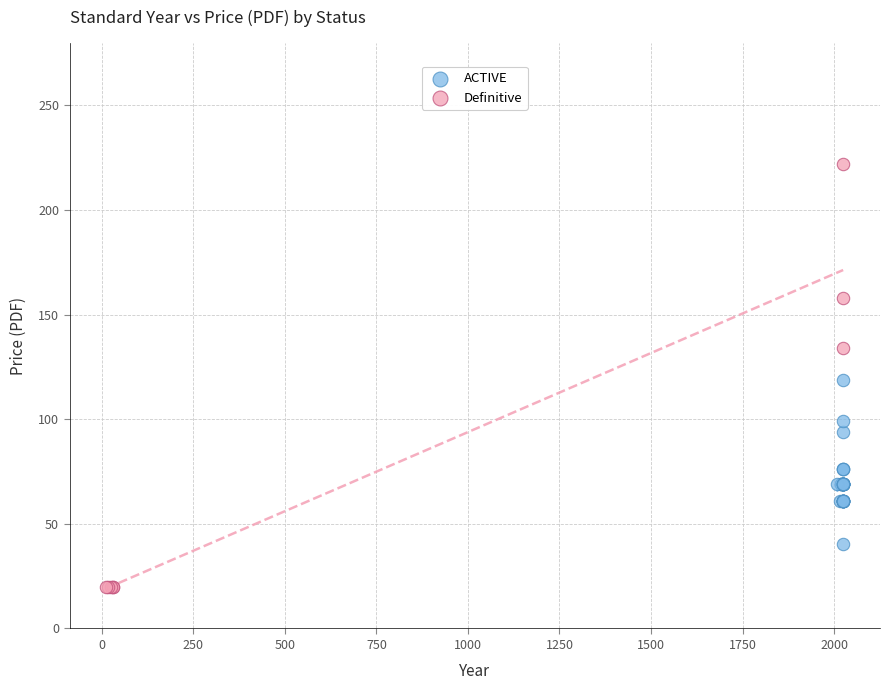

Which series reaches the minimum Y coordinate?

Definitive